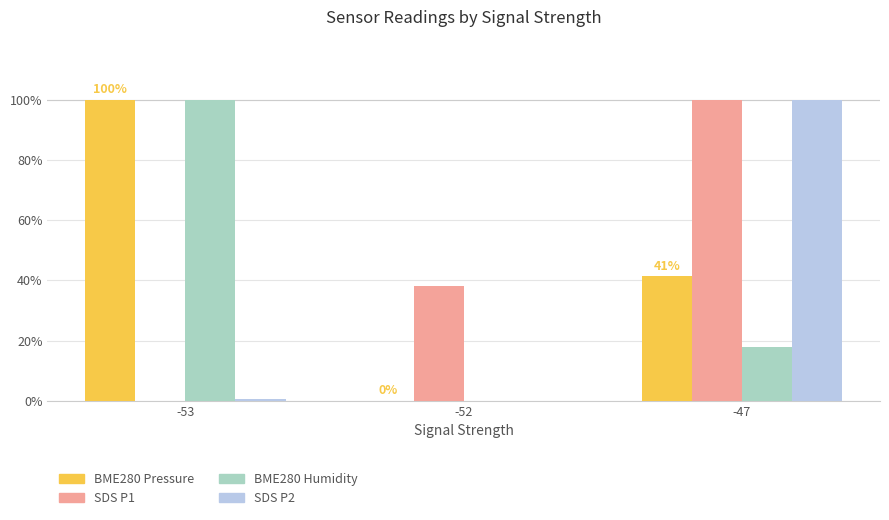

How many values in SDS P1 are above zero?

2